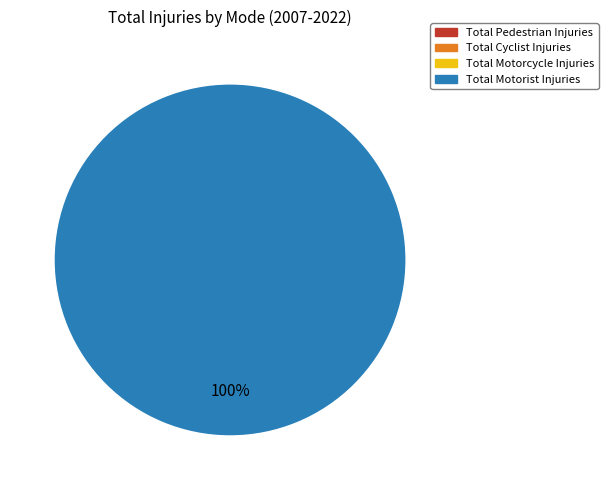

Count the number of slices in the pie.

1